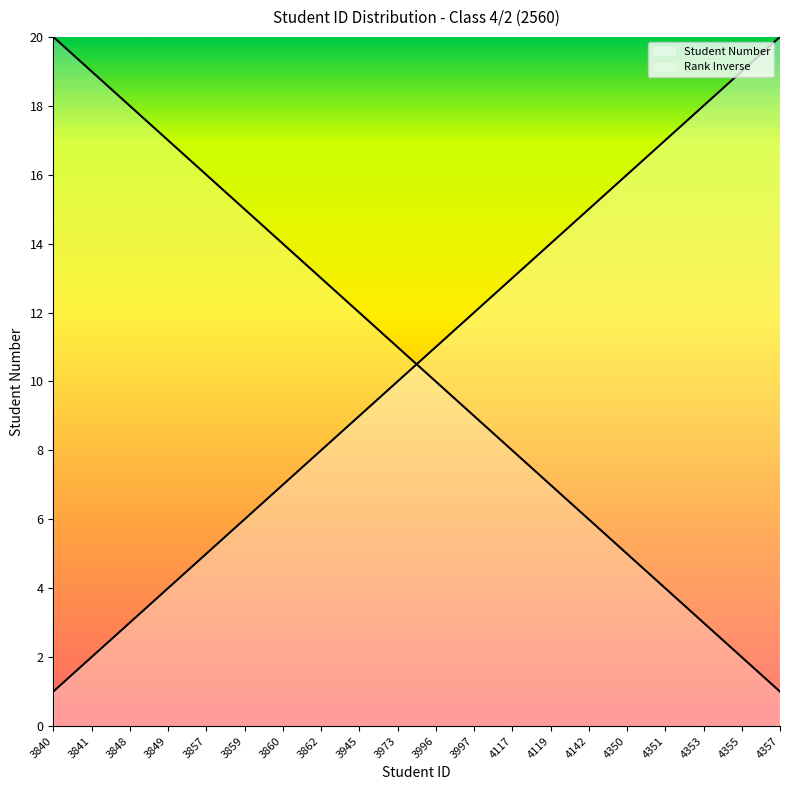

At which label is the value closest to 10?

3973